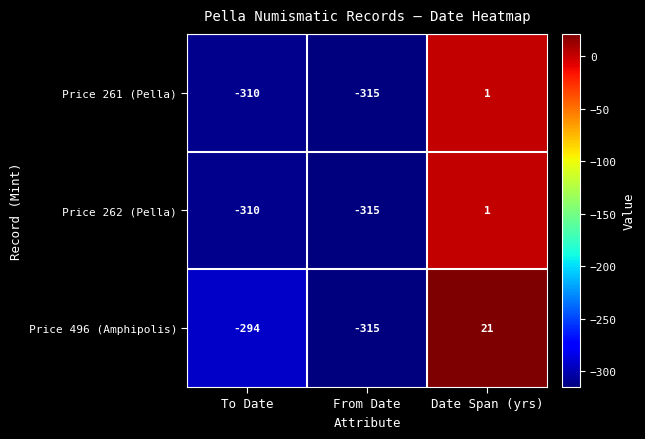

Where is Price 496 (Amphipolis) nearest to the value -147?

To Date